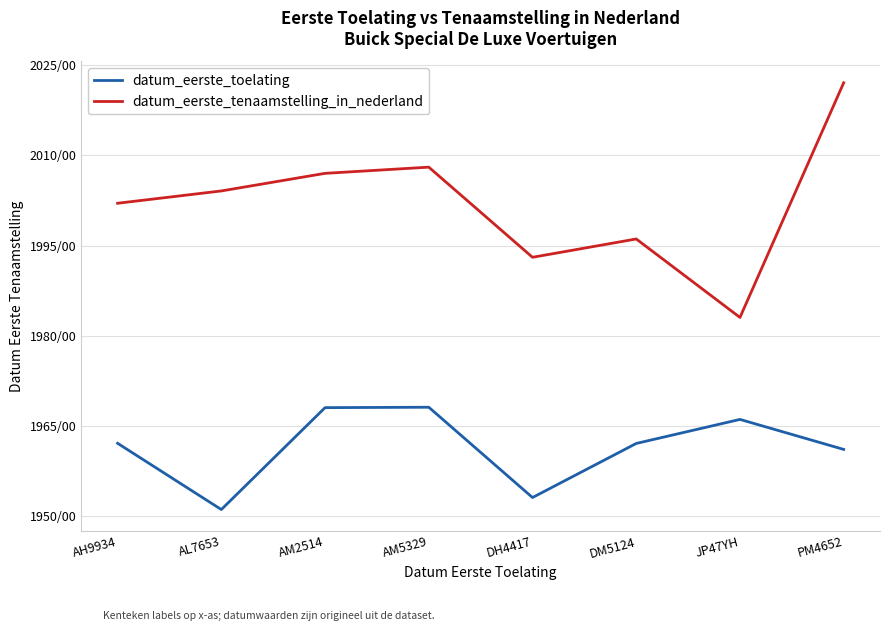

Is this an area chart (filled region under the line)?

No